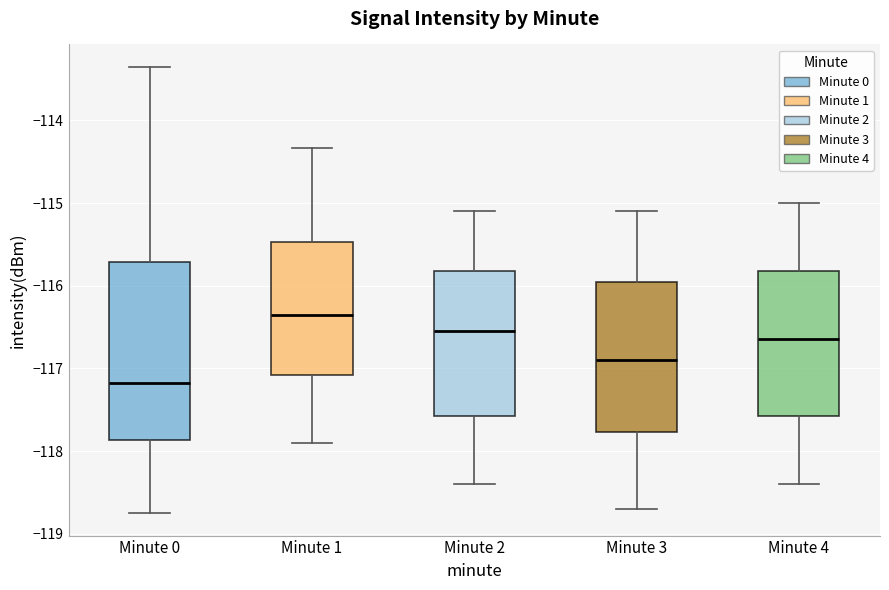

Where is the lower edge of the box for Minute 2 on the y-axis? The values are not printed on the chart, so give them approximately, as read against the axis.

-117.6